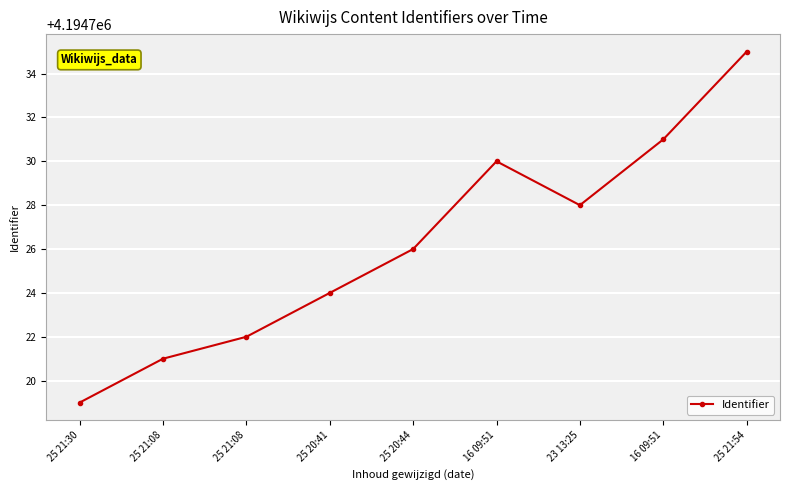

What is the label of the 9th point from the left?

25 21:54